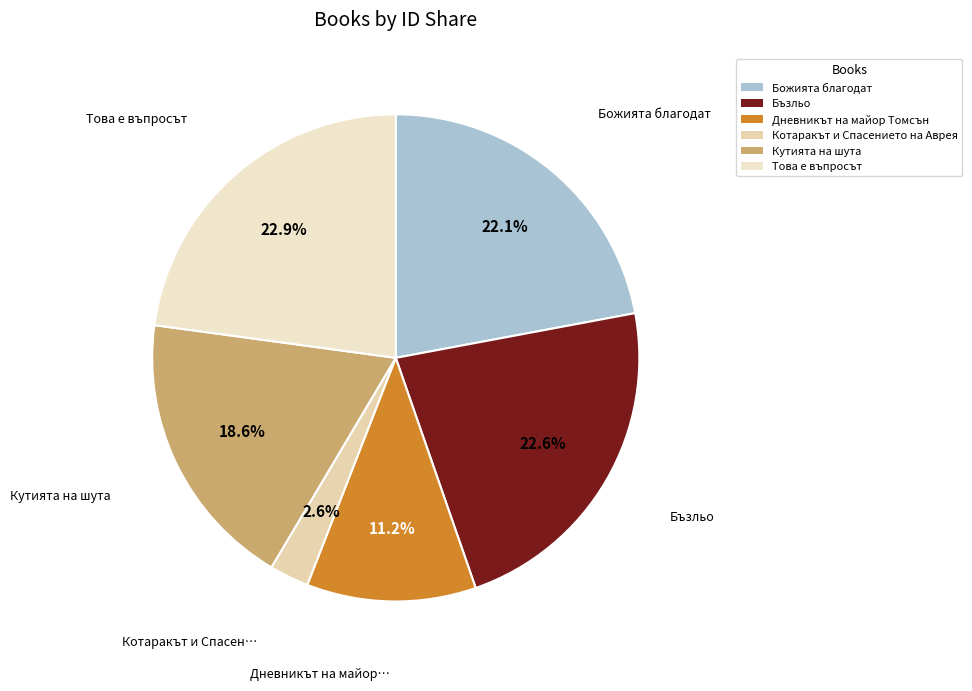

Combined, what portion of the pie is Това е въпросът and Дневникът на майор Томсън?

34.1%